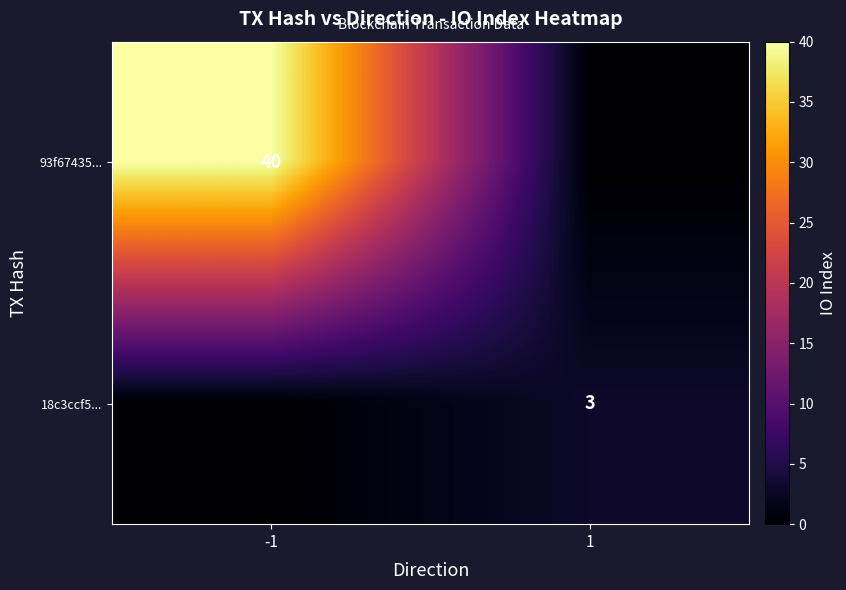

True or false: 93f67435... has a value of 69 at -1.

False